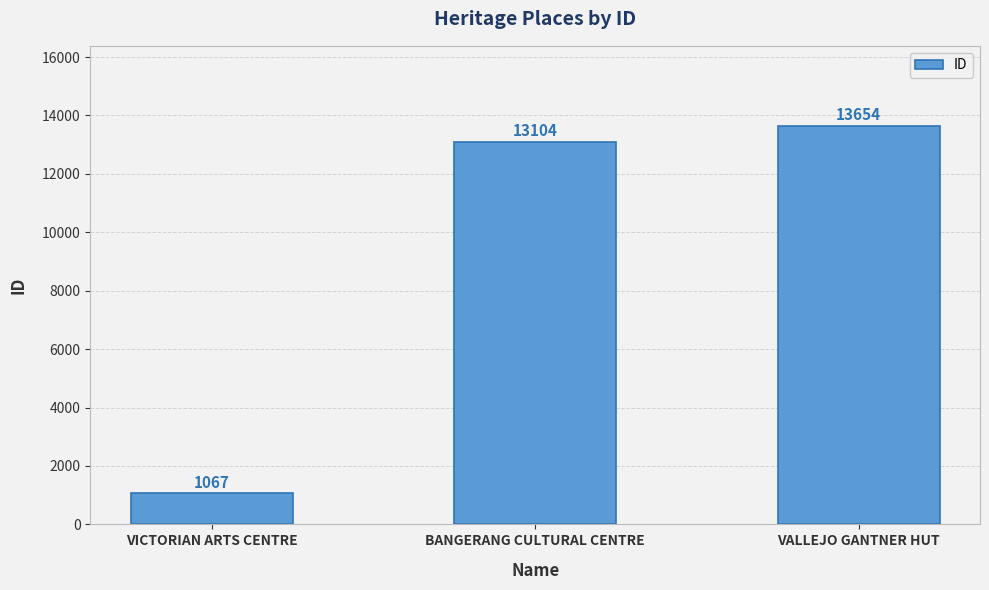

What is the maximum value shown in the chart?

13654